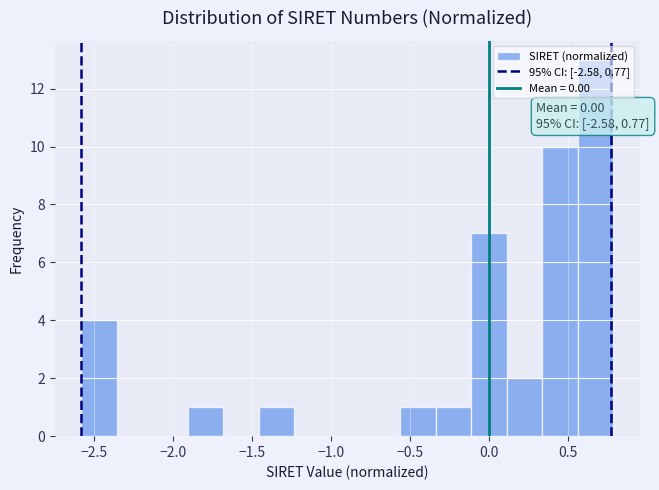

Which range on the x-axis has the tallest bar?

0.55 to 0.80